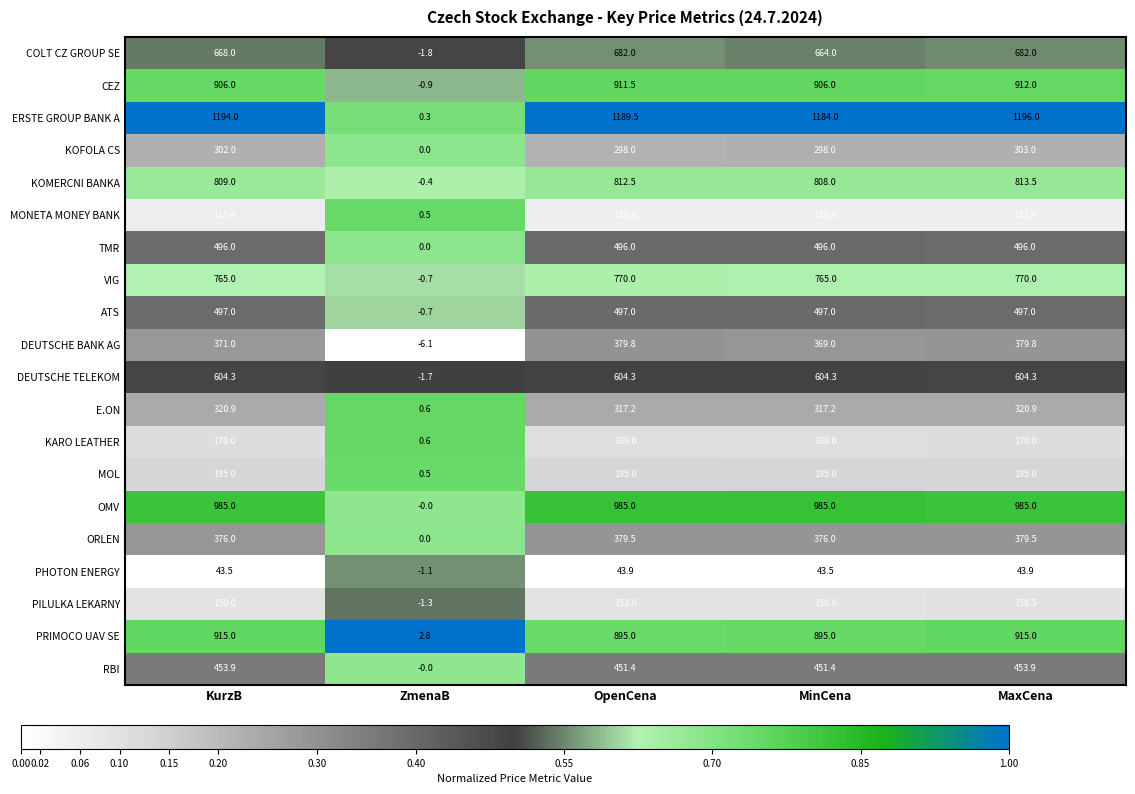

What value does the PRIMOCO UAV SE series have at MaxCena?

915.0